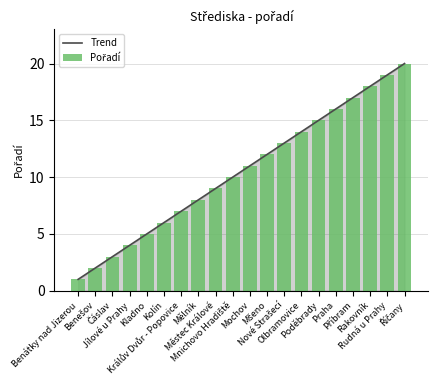

Between Říčany and Mšeno, which is larger?

Říčany